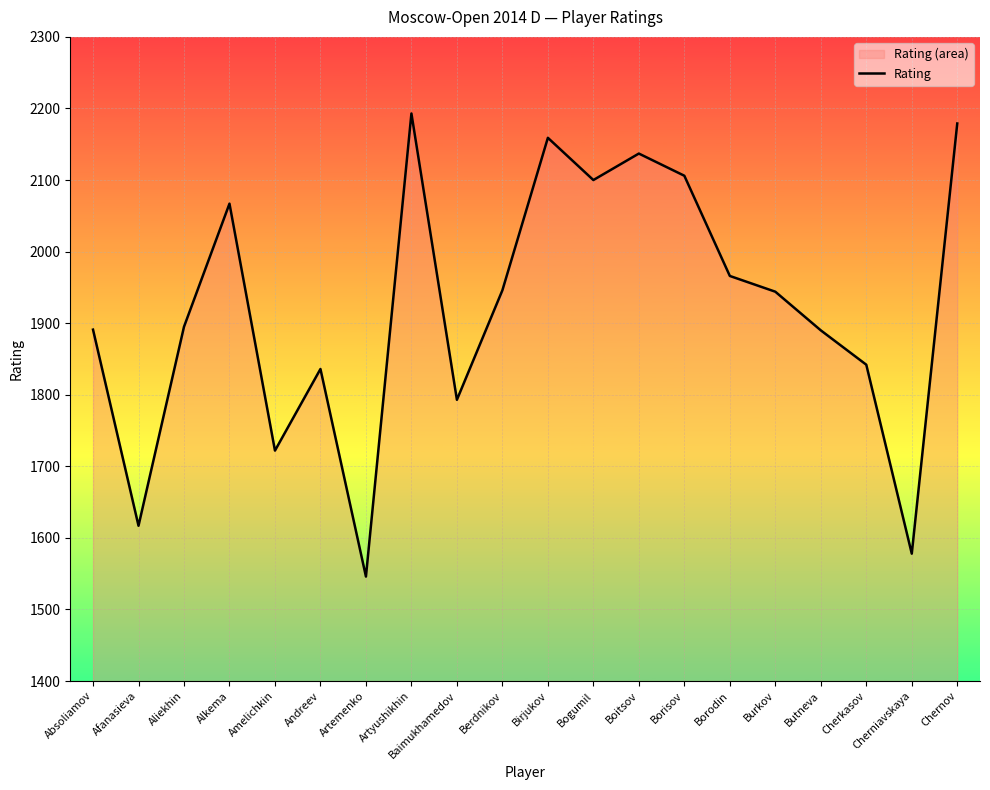

What is the change in value from Aliekhin to Cherniavskaya?

-317